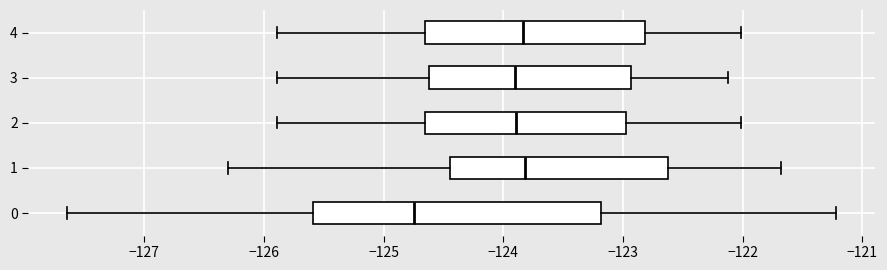

Reading bottom to top, transcribe this box plot: for each box, give where its median line is, the range the box spans, and where its two whiskers end, as read against the x-axis. The values are not printed on the chart, so give them approximately, as read against the axis.

0: median -124.7, box -125.6 to -123.2, whiskers -127.6 to -121.2
1: median -123.8, box -124.4 to -122.6, whiskers -126.3 to -121.7
2: median -123.9, box -124.7 to -123.0, whiskers -125.9 to -122.0
3: median -123.9, box -124.6 to -122.9, whiskers -125.9 to -122.1
4: median -123.8, box -124.7 to -122.8, whiskers -125.9 to -122.0